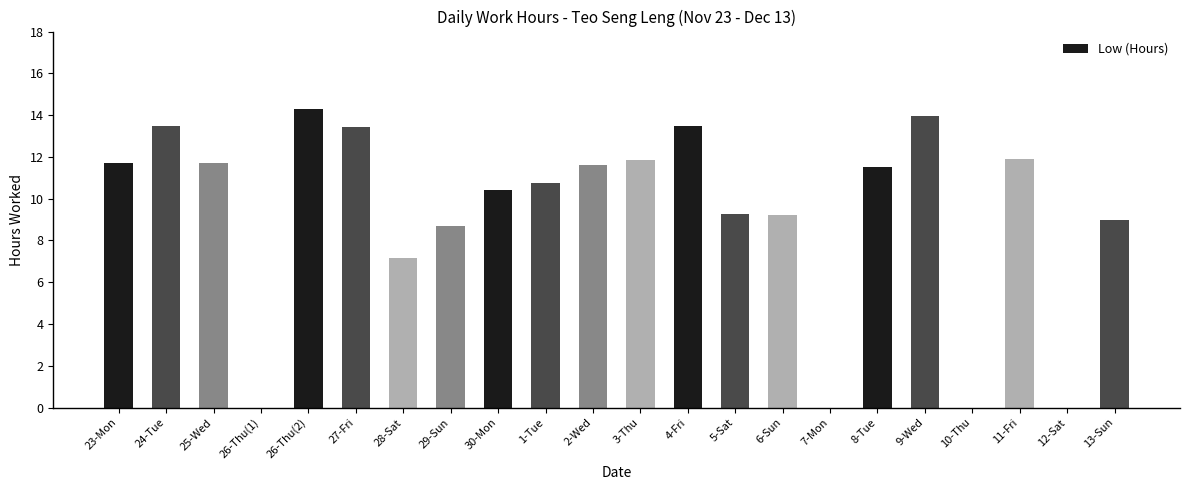

What is the maximum value shown in the chart?

14.3